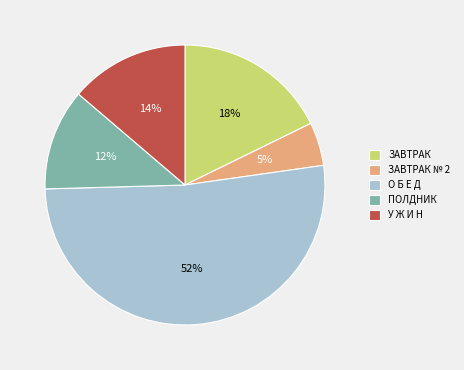

How many slices are in this pie chart?

5